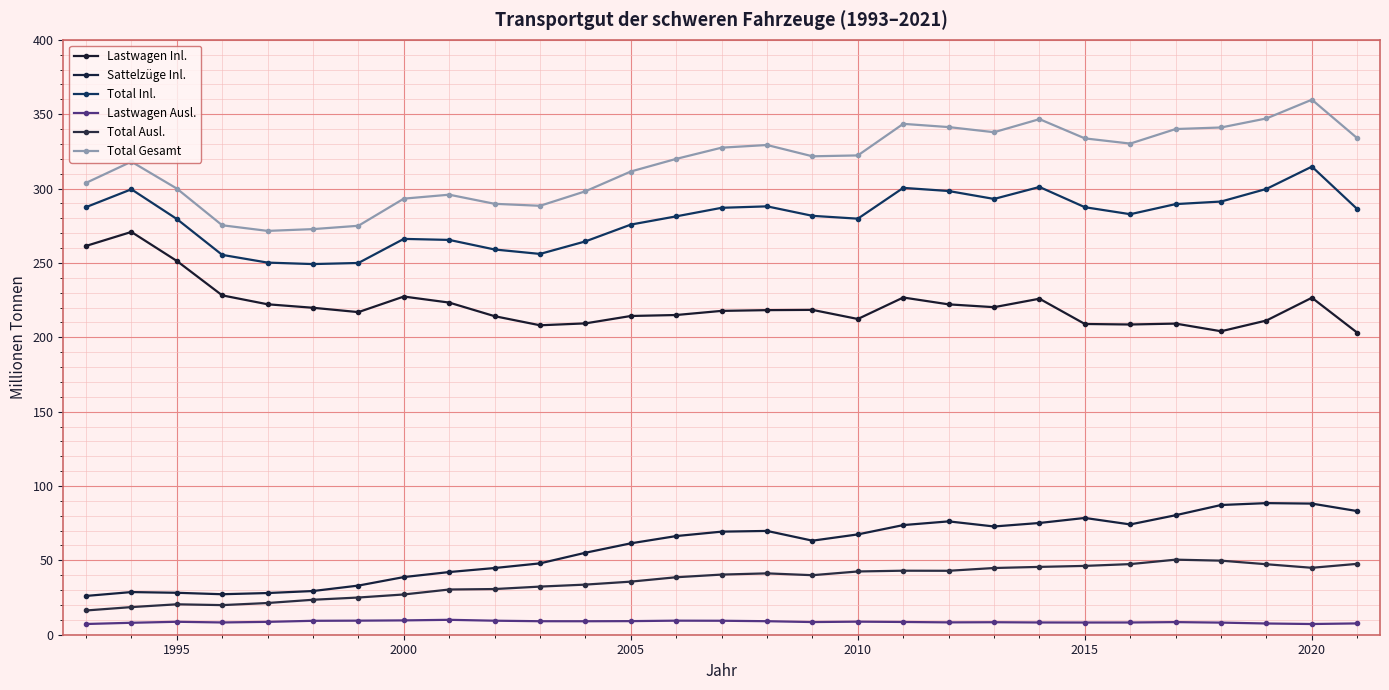

True or false: Sattelzüge Inl. and Lastwagen Inl. intersect in this chart.

False